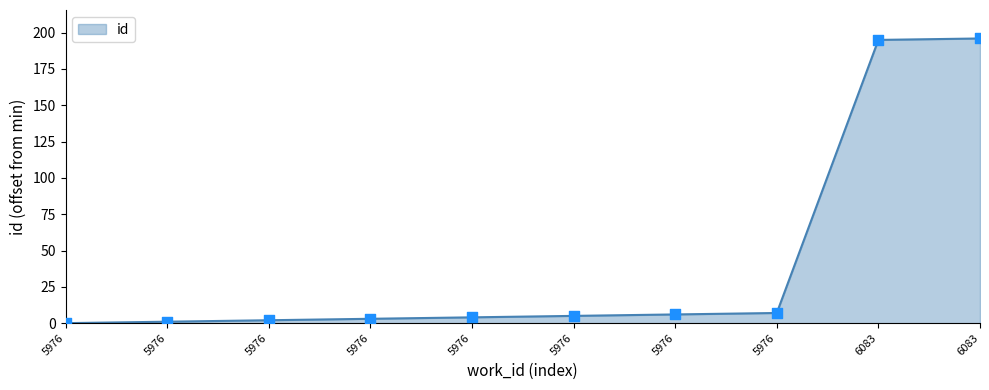

Between 5976 and 5976, which is larger?

5976